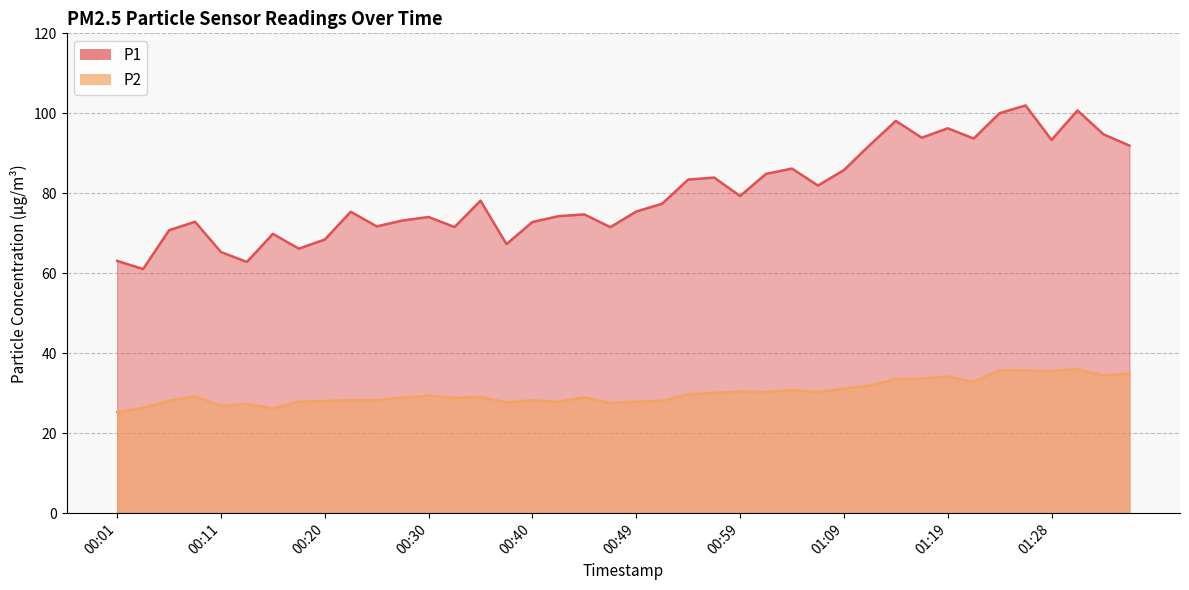

What is the label of the 29th point from the right?

00:28